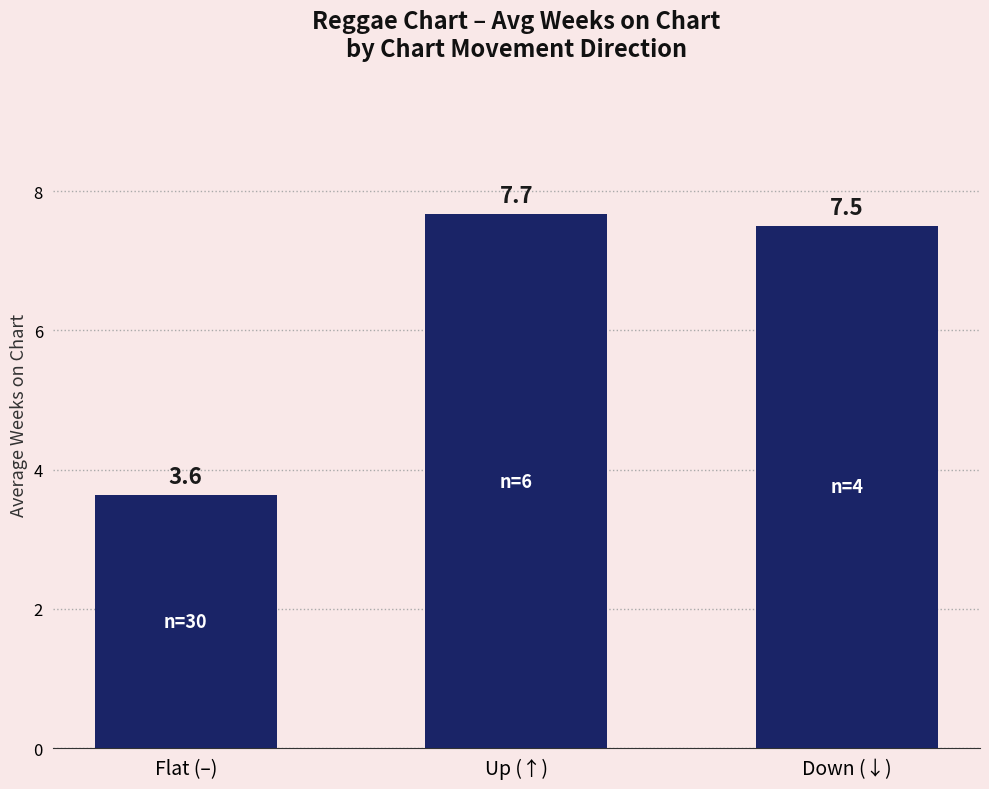

Are the bars grouped side by side (vs. stacked)?

No